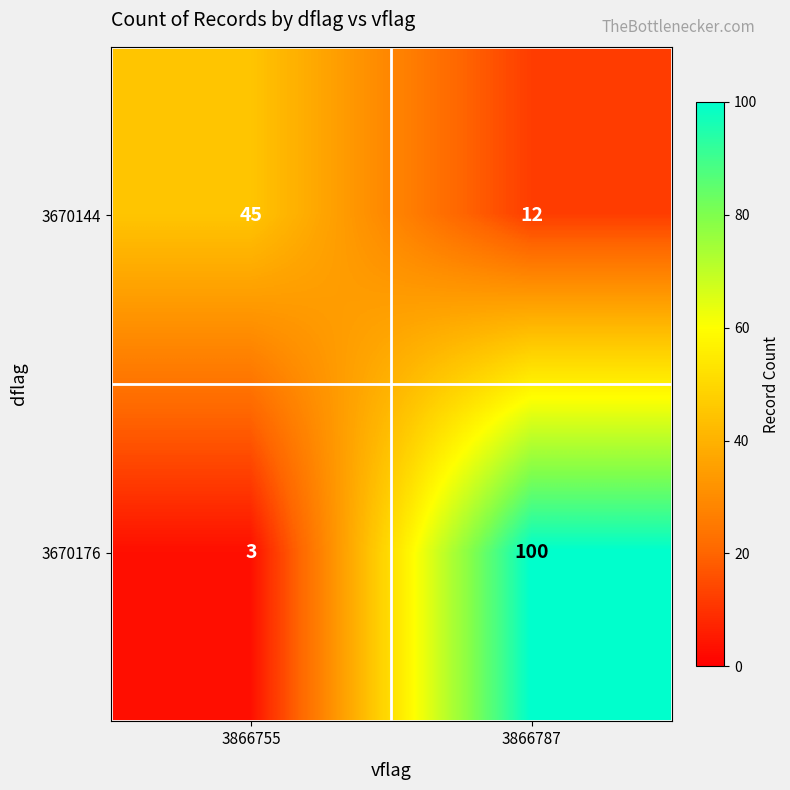

What is the spread (max minus min) of values at 3866755?

42